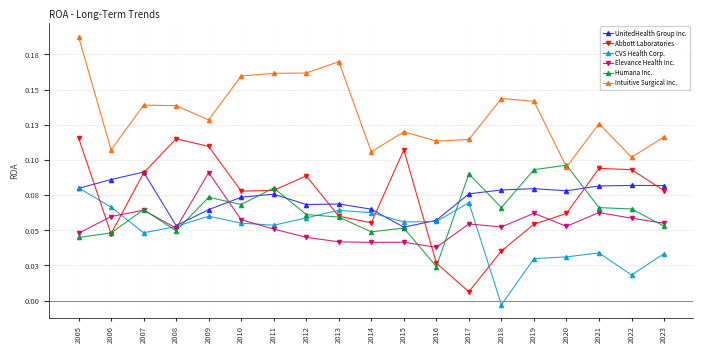

Does the chart display data point markers on the line(s)?

Yes